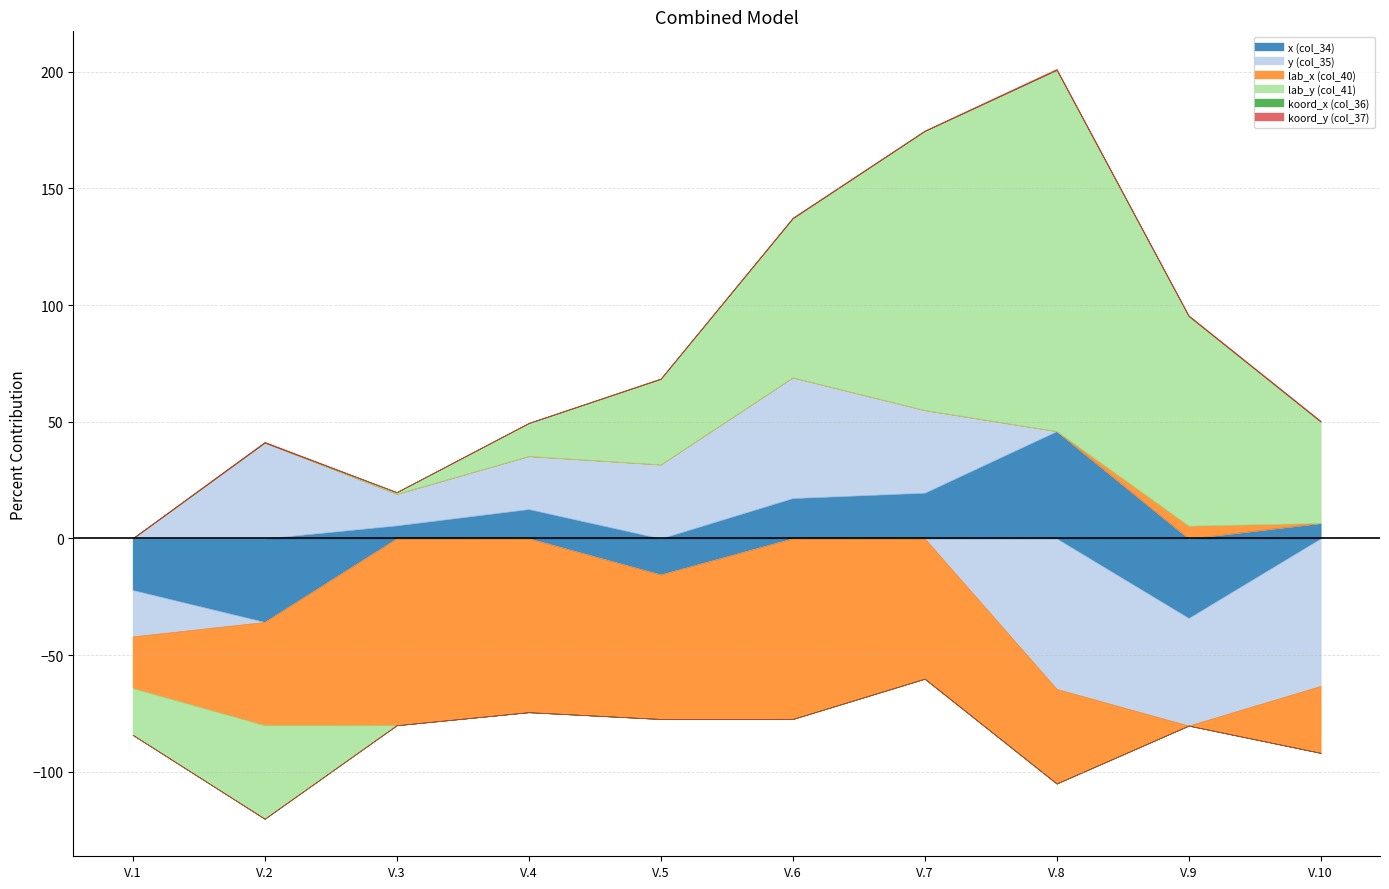

What is the value of the x (col_34) point at the 2nd from the left?

-35.8